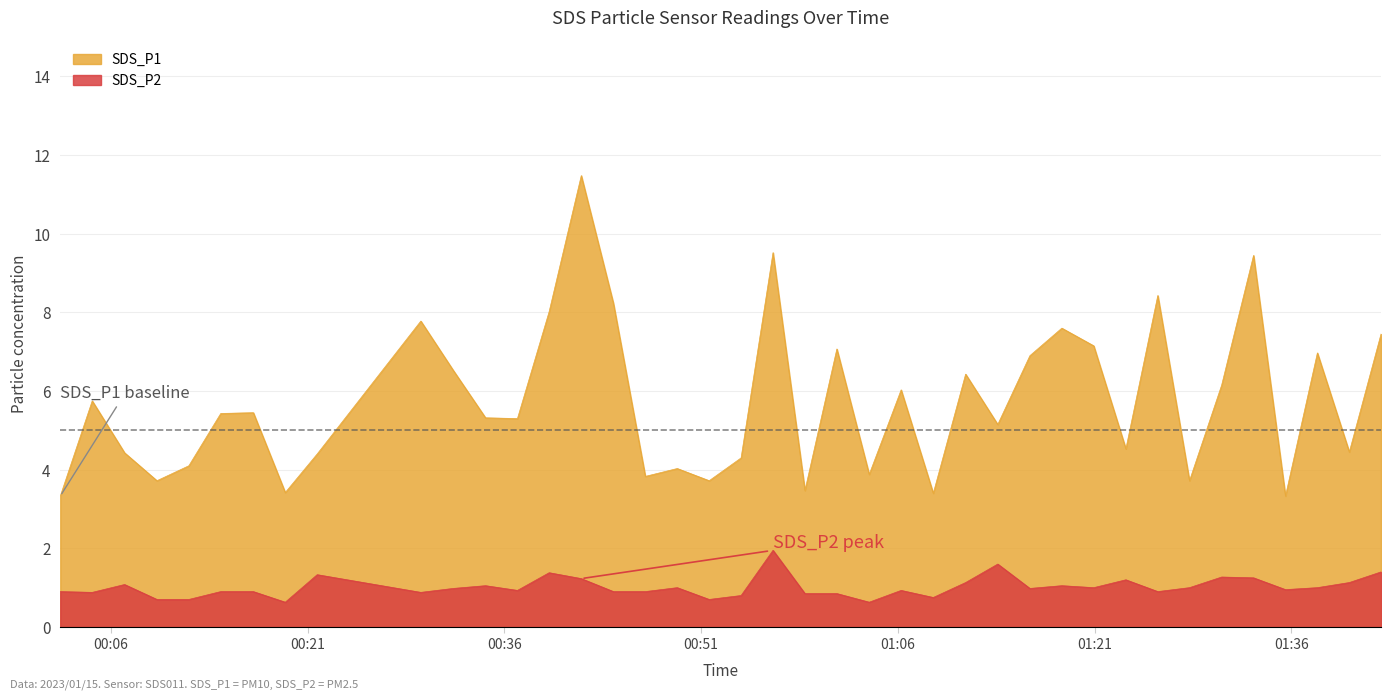

Reading left to right, list all the values displayed in this chart.

SDS_P1: 2023/01/15 00:02:09=3.3	2023/01/15 00:04:35=5.8	2023/01/15 00:07:03=4.4	2023/01/15 00:09:31=3.7	2023/01/15 00:11:57=4.1	2023/01/15 00:14:23=5.4	2023/01/15 00:16:52=5.5	2023/01/15 00:19:18=3.4	2023/01/15 00:21:44=4.4	2023/01/15 00:29:38=7.8	2023/01/15 00:32:06=6.5	2023/01/15 00:34:34=5.3	2023/01/15 00:37:00=5.3	2023/01/15 00:39:25=8.0	2023/01/15 00:41:52=11.5	2023/01/15 00:44:19=8.2	2023/01/15 00:46:45=3.8	2023/01/15 00:49:11=4.0	2023/01/15 00:51:37=3.7	2023/01/15 00:54:03=4.3	2023/01/15 00:56:29=9.5	2023/01/15 00:58:55=3.5	2023/01/15 01:01:21=7.1	2023/01/15 01:03:49=3.9	2023/01/15 01:06:15=6.0	2023/01/15 01:08:42=3.4	2023/01/15 01:11:10=6.4	2023/01/15 01:13:37=5.2	2023/01/15 01:16:04=6.9	2023/01/15 01:18:30=7.6	2023/01/15 01:20:56=7.2	2023/01/15 01:23:23=4.5	2023/01/15 01:25:49=8.4	2023/01/15 01:28:14=3.7	2023/01/15 01:30:41=6.2	2023/01/15 01:33:07=9.4	2023/01/15 01:35:33=3.3	2023/01/15 01:37:59=7.0	2023/01/15 01:40:25=4.5	2023/01/15 01:42:50=7.5
SDS_P2: 2023/01/15 00:02:09=0.9	2023/01/15 00:04:35=0.9	2023/01/15 00:07:03=1.1	2023/01/15 00:09:31=0.7	2023/01/15 00:11:57=0.7	2023/01/15 00:14:23=0.9	2023/01/15 00:16:52=0.9	2023/01/15 00:19:18=0.6	2023/01/15 00:21:44=1.3	2023/01/15 00:29:38=0.9	2023/01/15 00:32:06=1.0	2023/01/15 00:34:34=1.1	2023/01/15 00:37:00=0.9	2023/01/15 00:39:25=1.4	2023/01/15 00:41:52=1.2	2023/01/15 00:44:19=0.9	2023/01/15 00:46:45=0.9	2023/01/15 00:49:11=1.0	2023/01/15 00:51:37=0.7	2023/01/15 00:54:03=0.8	2023/01/15 00:56:29=1.9	2023/01/15 00:58:55=0.8	2023/01/15 01:01:21=0.8	2023/01/15 01:03:49=0.6	2023/01/15 01:06:15=0.9	2023/01/15 01:08:42=0.8	2023/01/15 01:11:10=1.1	2023/01/15 01:13:37=1.6	2023/01/15 01:16:04=1.0	2023/01/15 01:18:30=1.1	2023/01/15 01:20:56=1.0	2023/01/15 01:23:23=1.2	2023/01/15 01:25:49=0.9	2023/01/15 01:28:14=1.0	2023/01/15 01:30:41=1.3	2023/01/15 01:33:07=1.2	2023/01/15 01:35:33=0.9	2023/01/15 01:37:59=1.0	2023/01/15 01:40:25=1.1	2023/01/15 01:42:50=1.4